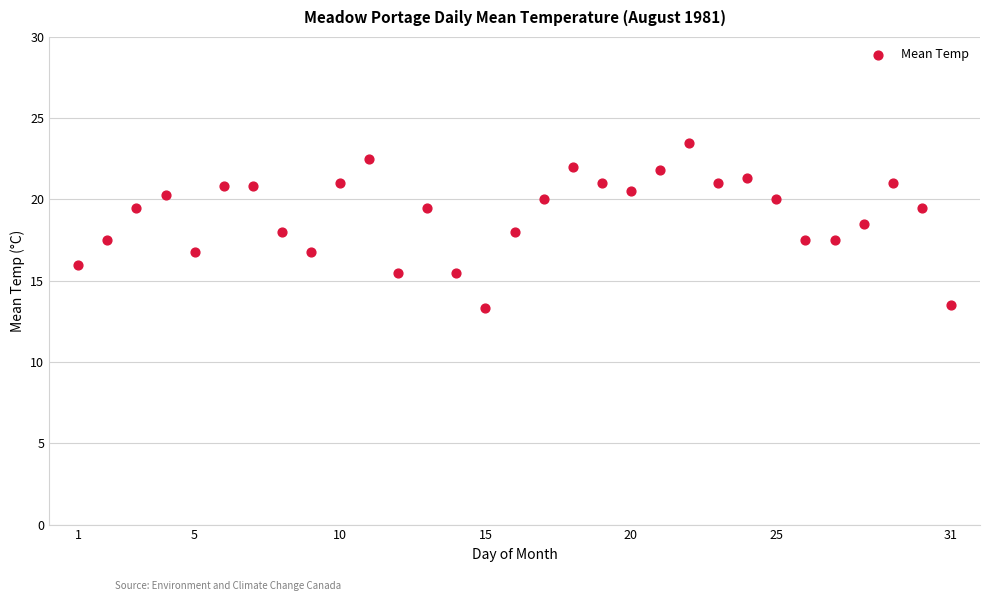

What is the range of Y values (max minus min)?

10.2